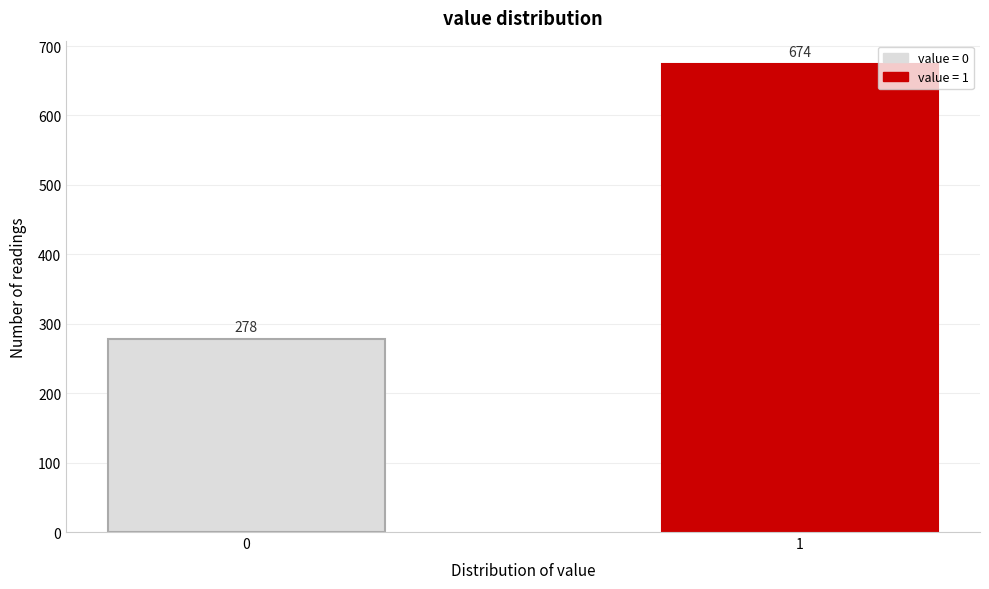

Reading left to right, list all the values displayed in this chart.

278	674